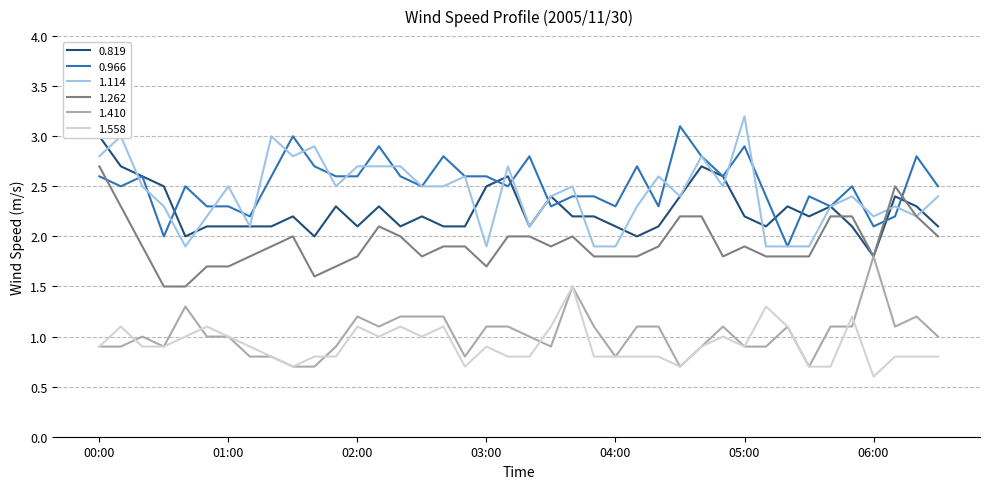

Where does the 1.114 series first go above 2?

00:00